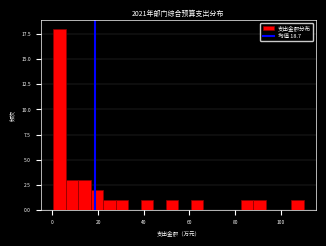

Read against the x-axis, roughly where is the centre of the tallest bar?

4